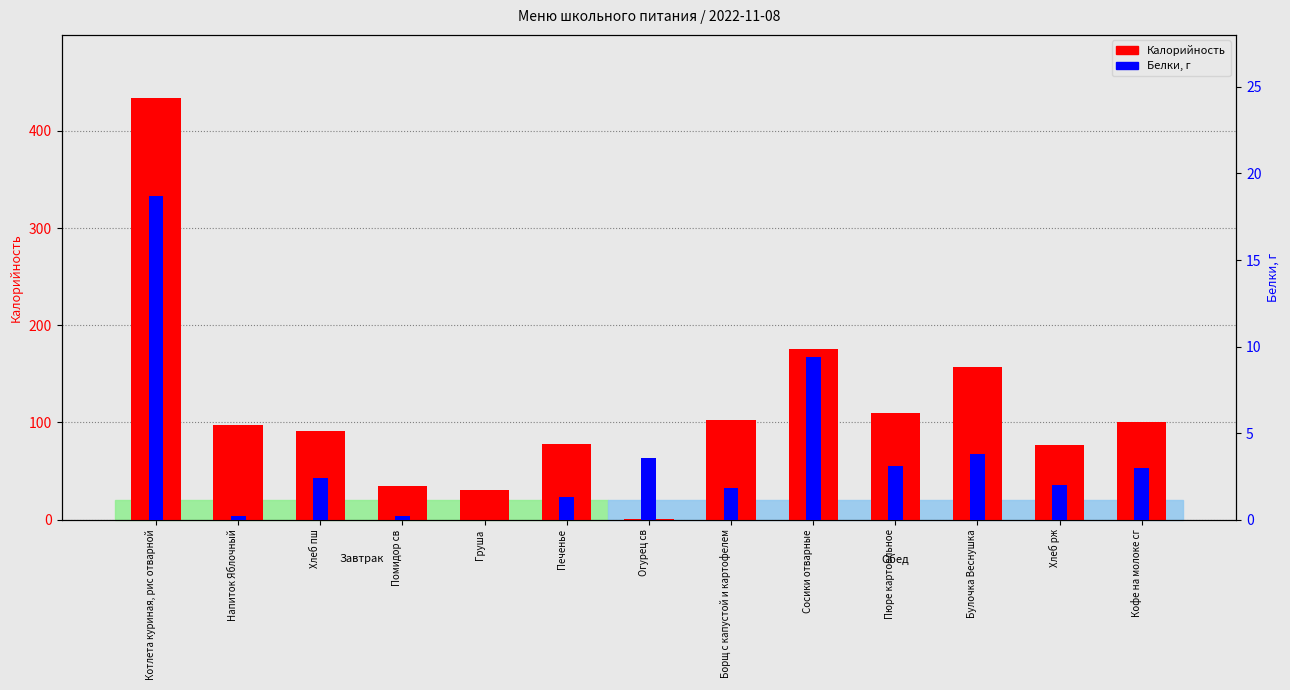

Which series has the largest total across all categories?

Калорийность